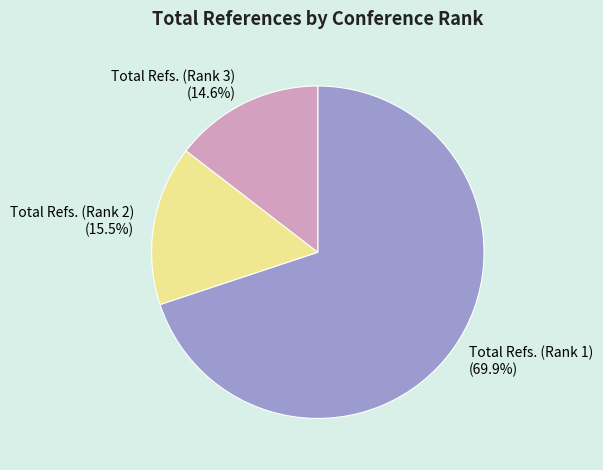

Approximately how many times larger is the value at Total Refs. (Rank 3) compared to Total Refs. (Rank 2)?

0.9